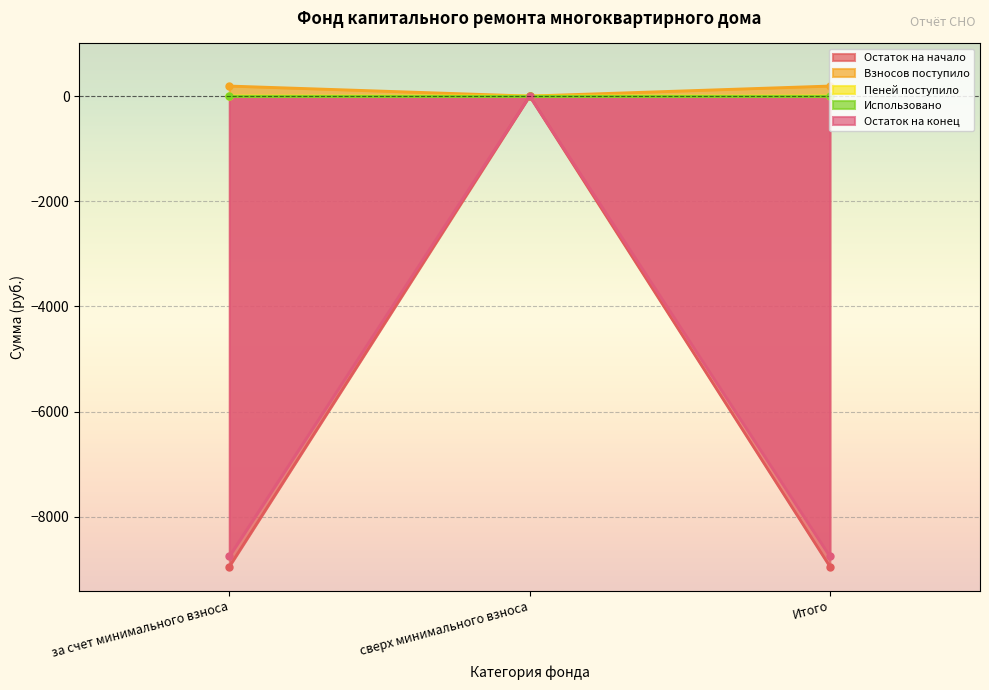

Is the value of Пеней поступило at Итого greater than the value of Остаток на начало at сверх минимального взноса?

Yes